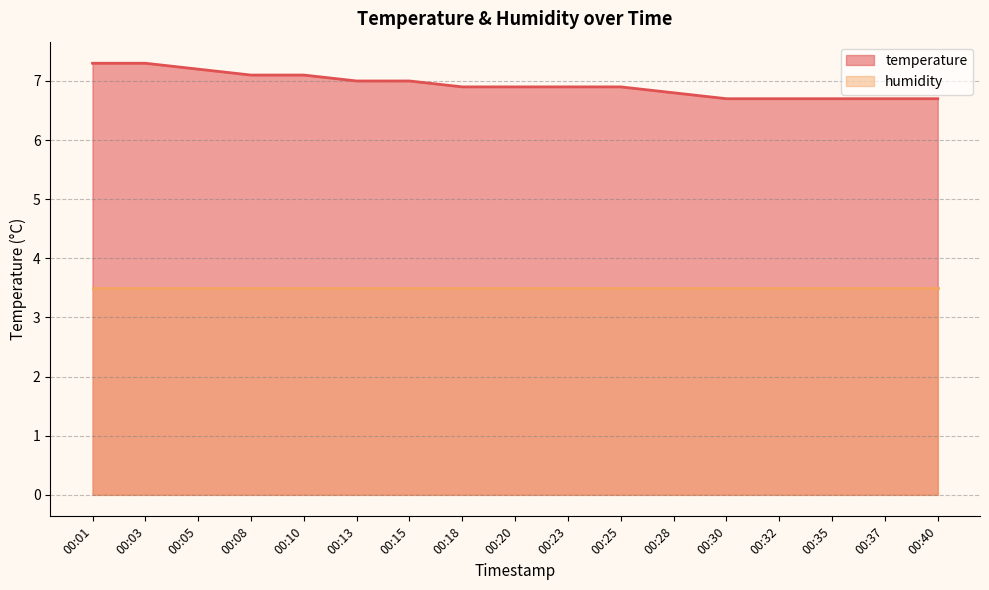

List the labels in order of value, largest first.

00:01, 00:03, 00:05, 00:08, 00:10, 00:13, 00:15, 00:18, 00:20, 00:23, 00:25, 00:28, 00:30, 00:32, 00:35, 00:37, 00:40